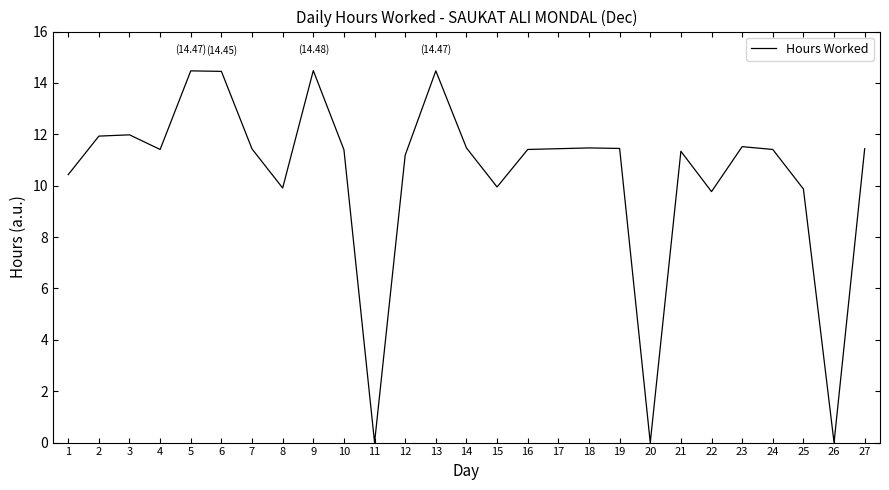

What is the maximum value shown in the chart?

14.5